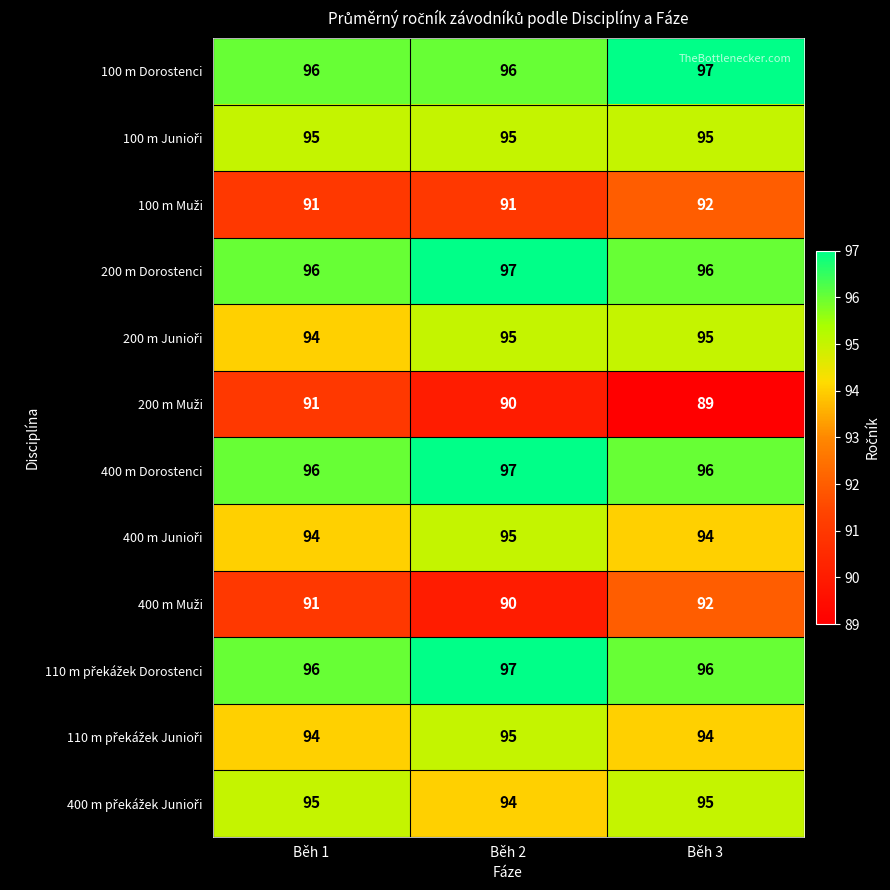

What is the total value across all series at Běh 3?

1131